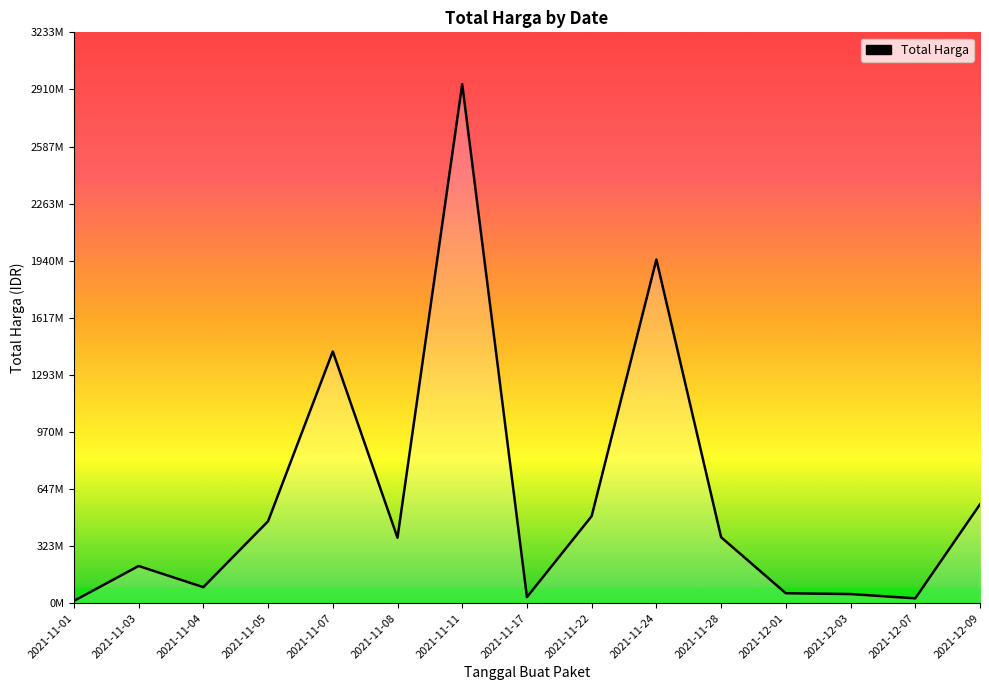

Is this an area chart (filled region under the line)?

Yes